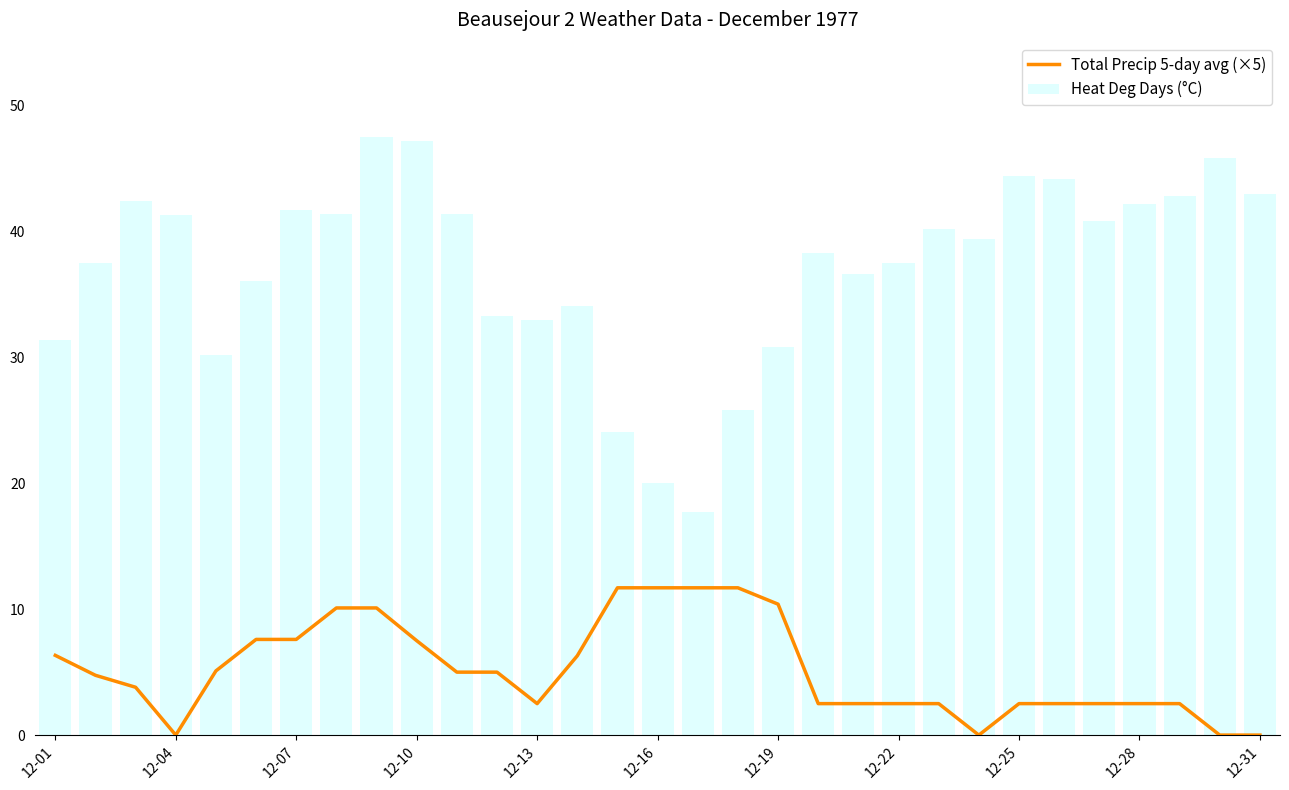

The value of Heat Deg Days (°C) at 12-01 is 31.4. True or false?

True